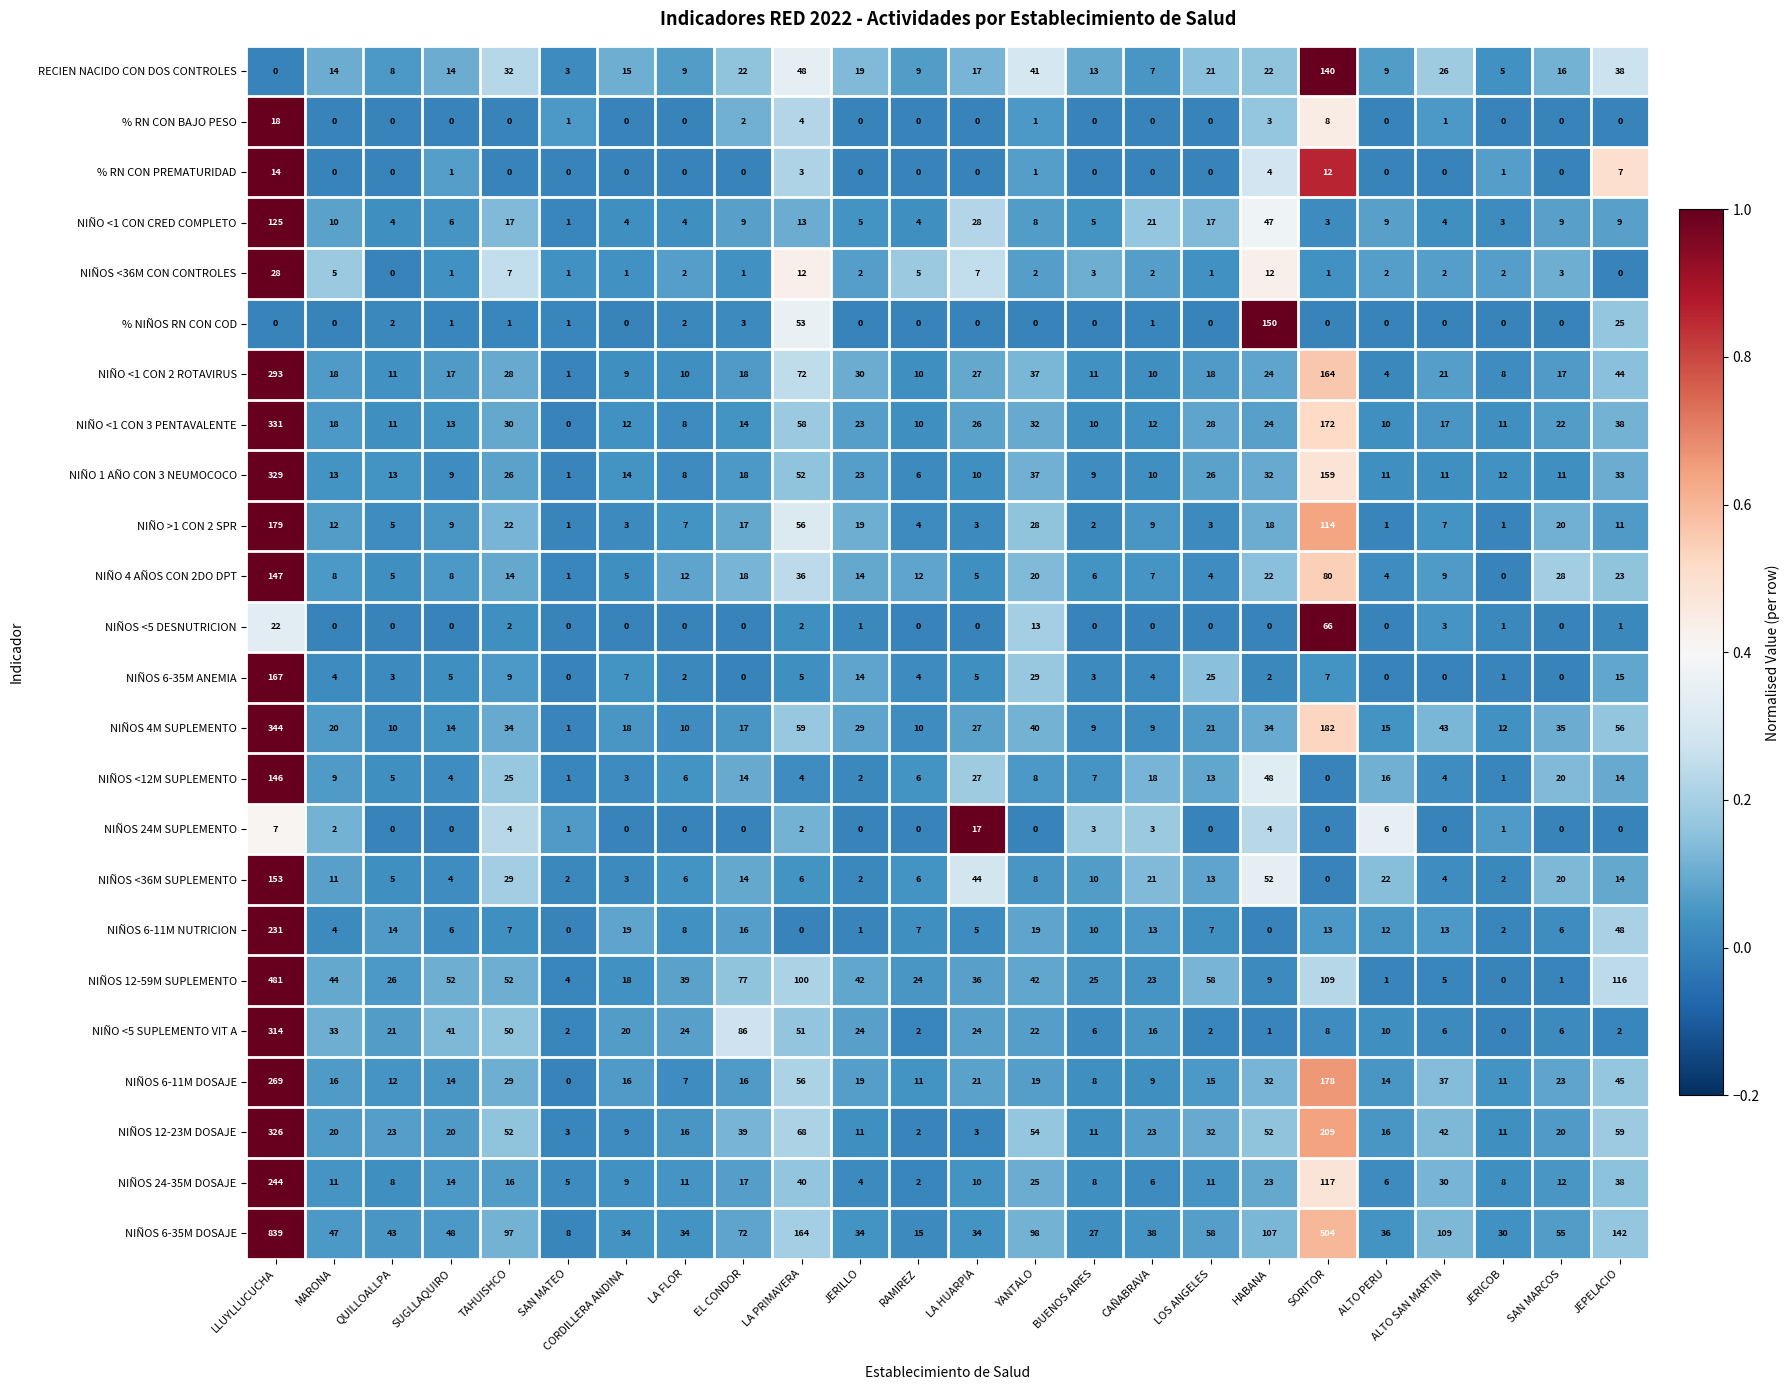

True or false: NIÑOS 12-59M SUPLEMENTO has a value of 82 at LOS ANGELES.

False